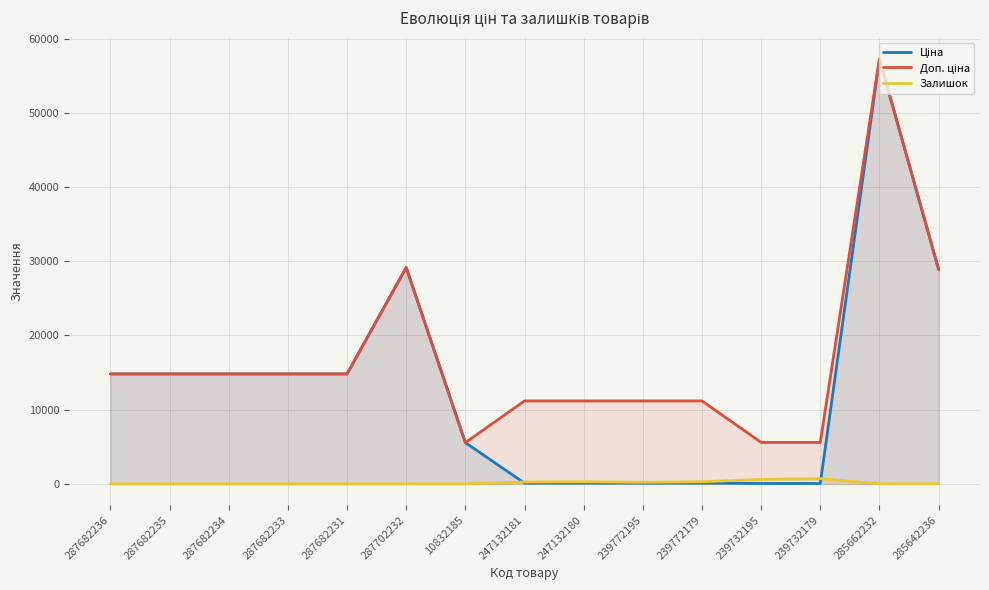

True or false: Залишок and Доп. ціна cross at least once.

False